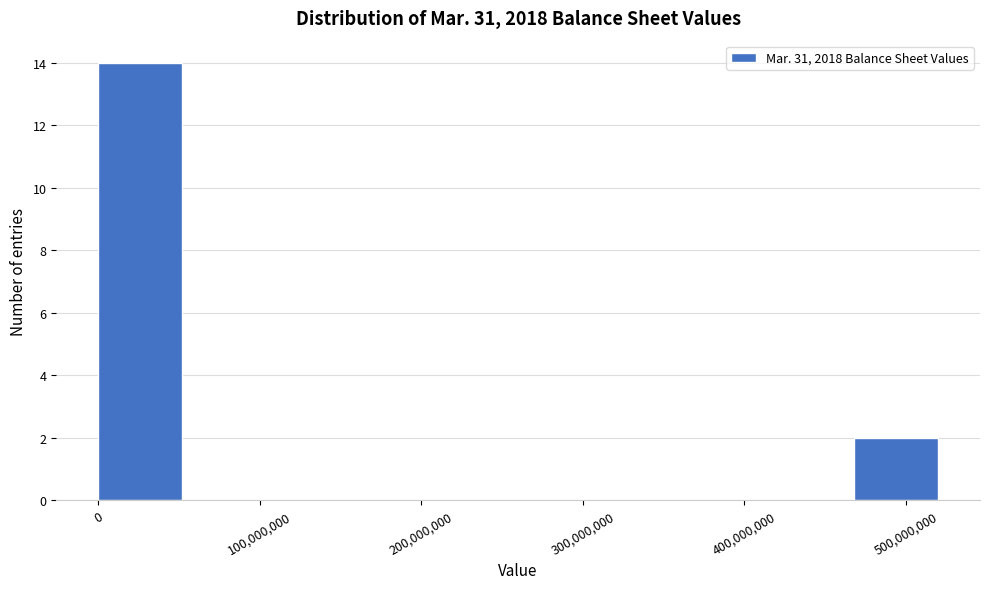

What is the height of the bar covering 470000000 to 520000000 on the x-axis? Neither the bar edges nor the heights are printed on the chart, so give them approximately, as read against the axes.

2